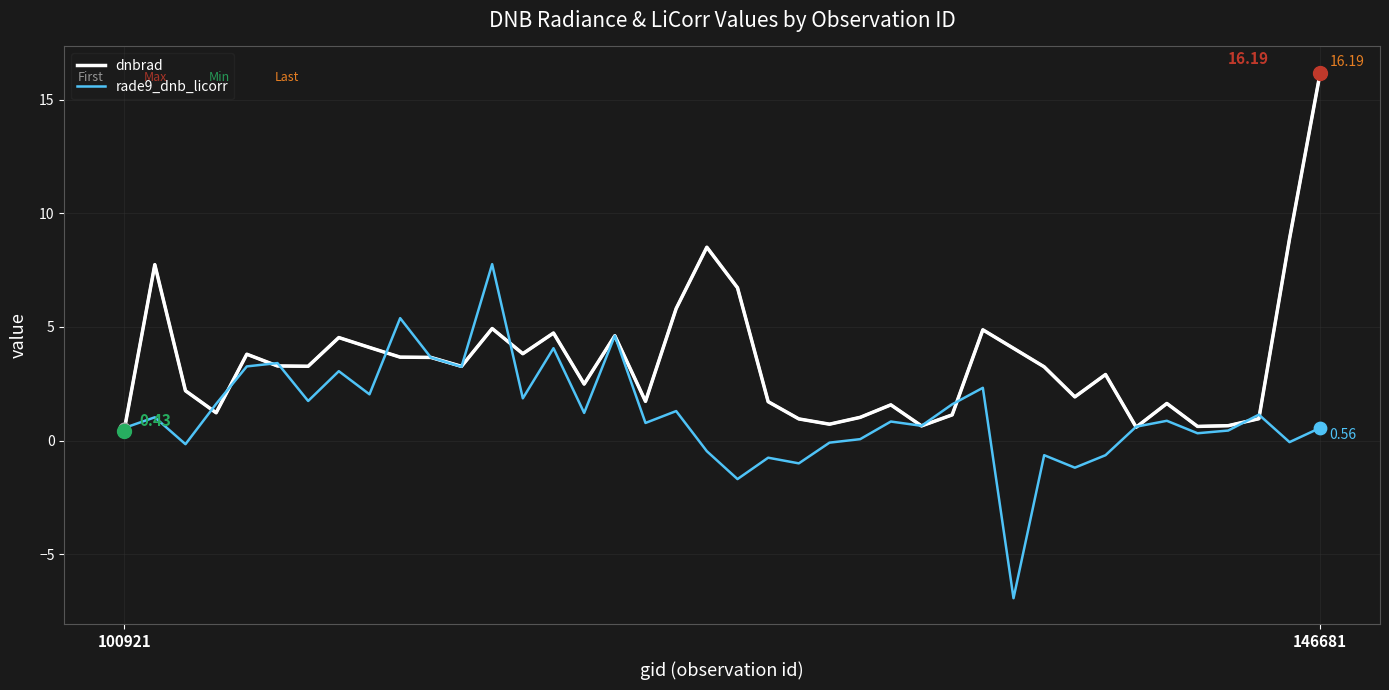

List the series in order of their peak value, lowest first.

rade9_dnb_licorr, dnbrad